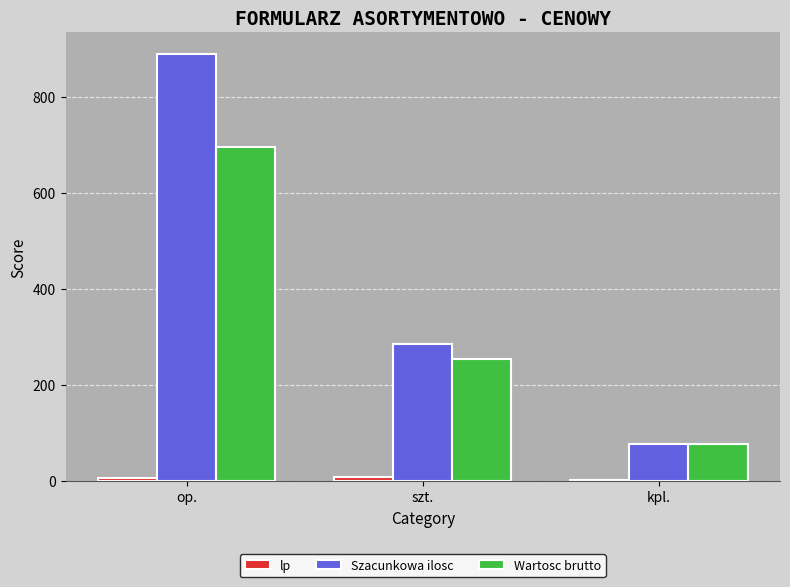

Read the Szacunkowa ilosc value at op., to the nearest 100.

900